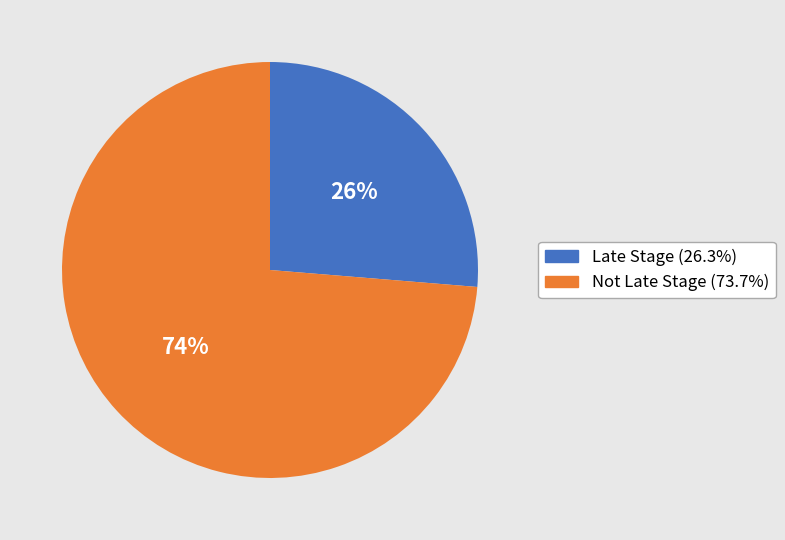

Does any single category account for the majority?

Yes